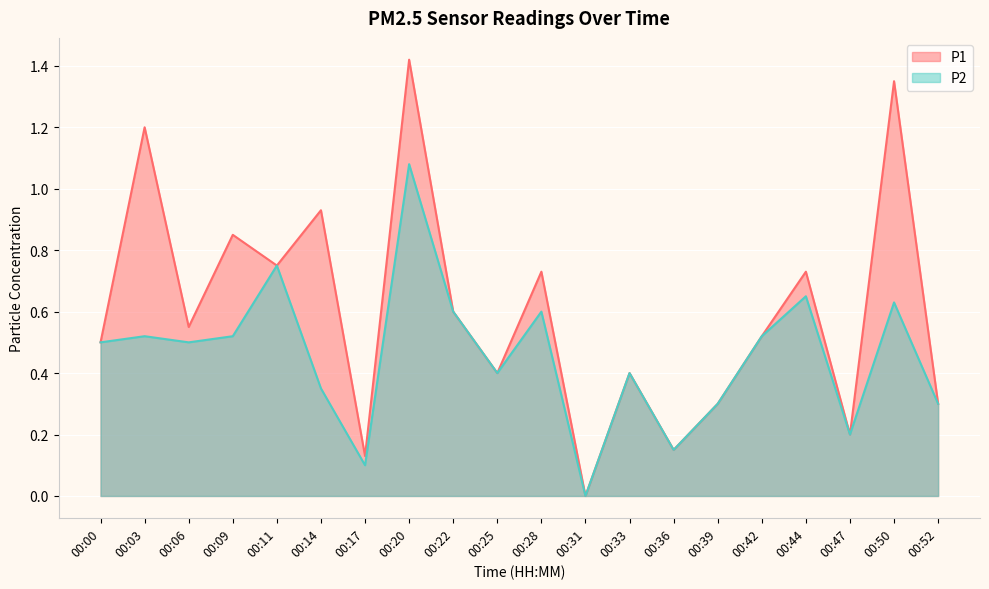

Count the number of categories in the chart.

20